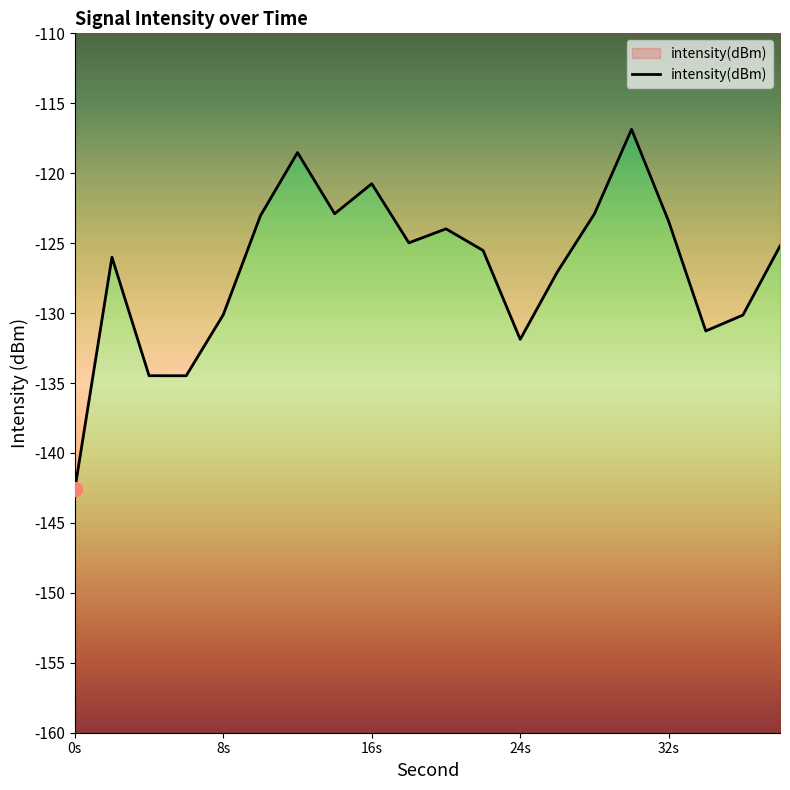

Does the chart display data point markers on the line(s)?

No